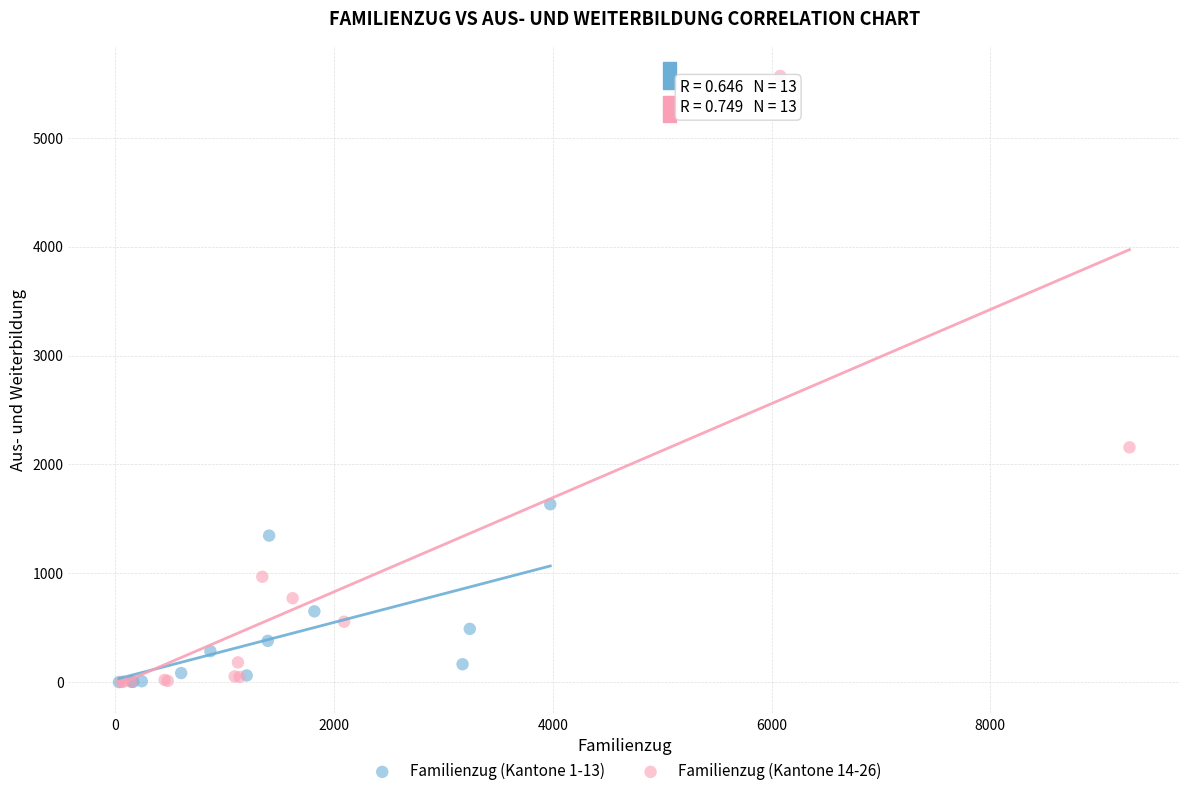

Which series contains the highest Y value?

Familienzug (Kantone 14-26)